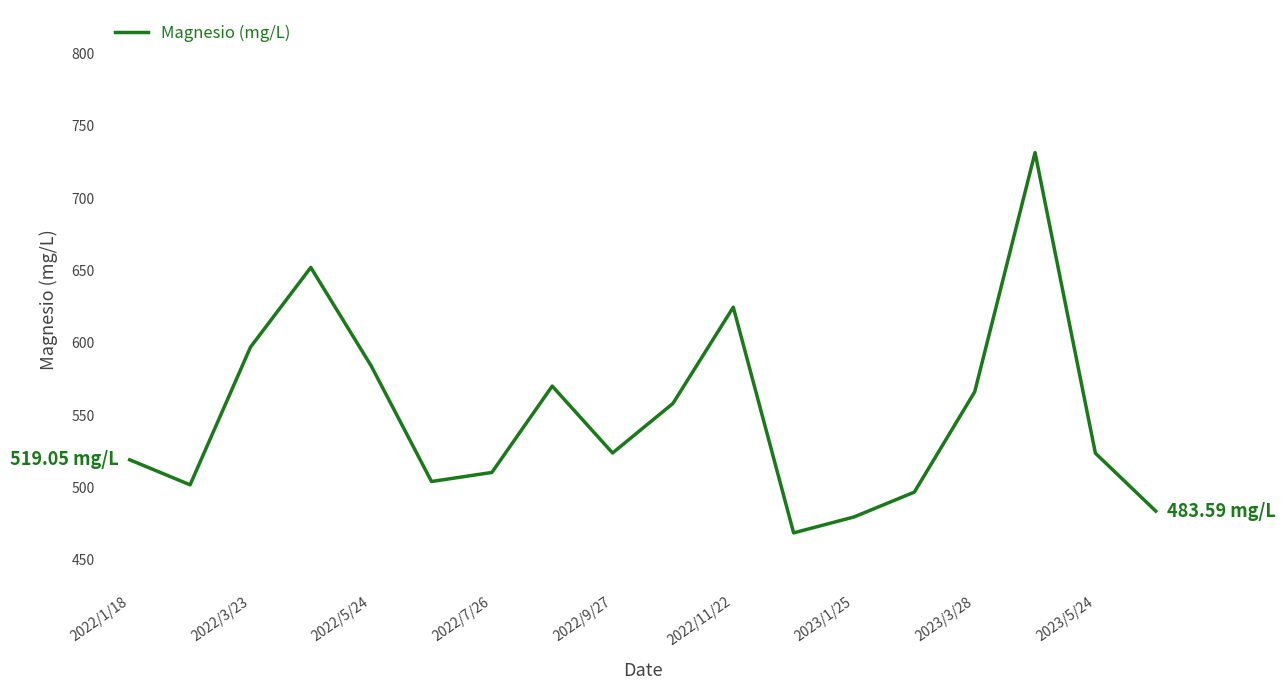

How many lines are shown in the chart?

1